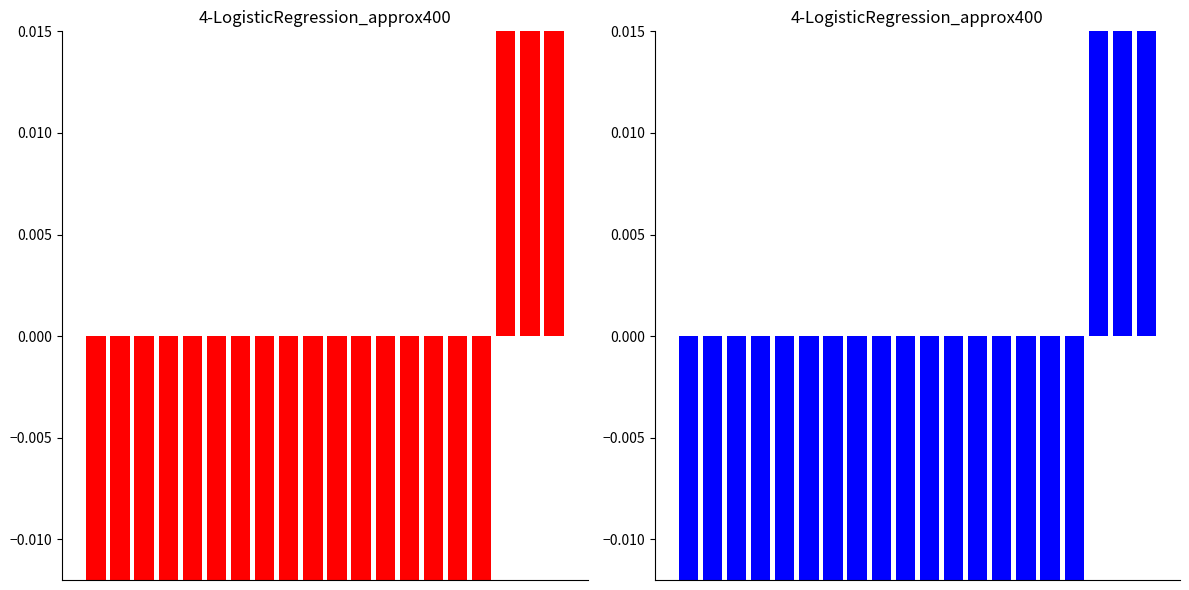

What is the difference between the values at 11 and 2?

0.1